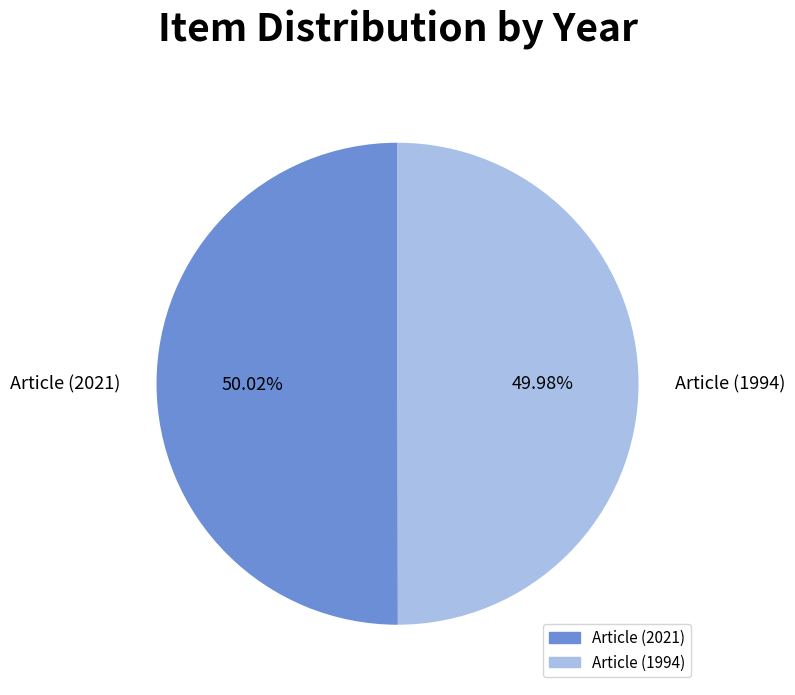

True or false: Article (2021) accounts for 50% of the total.

True